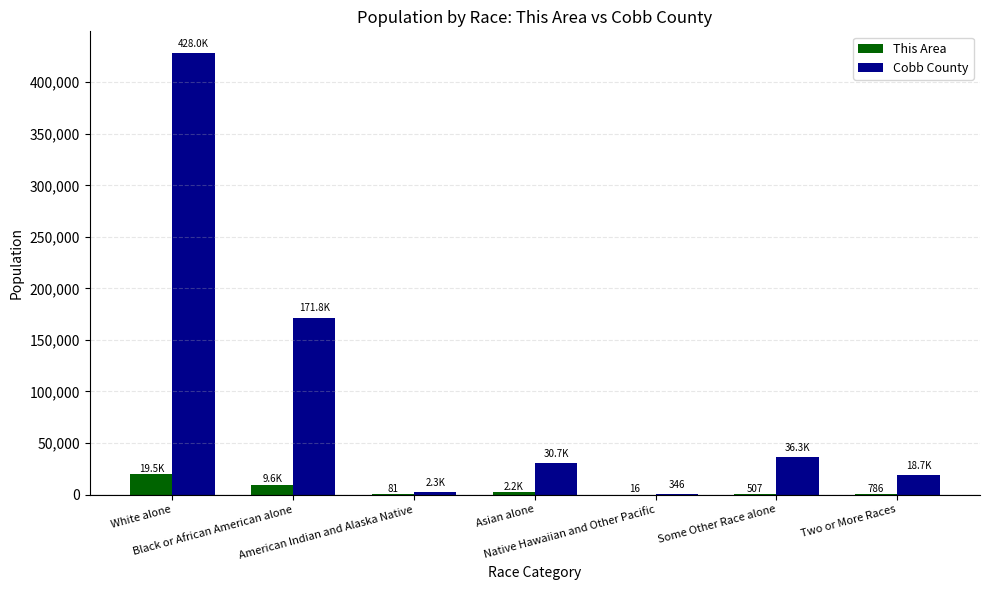

Which series has the largest total across all categories?

Cobb County